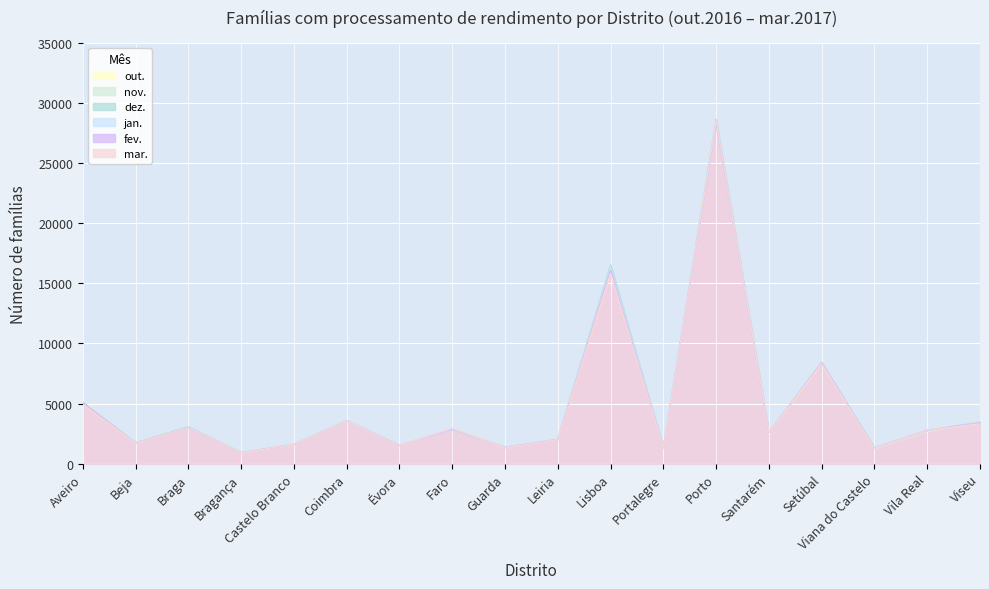

Which category has the highest value in the mar. series?

Porto